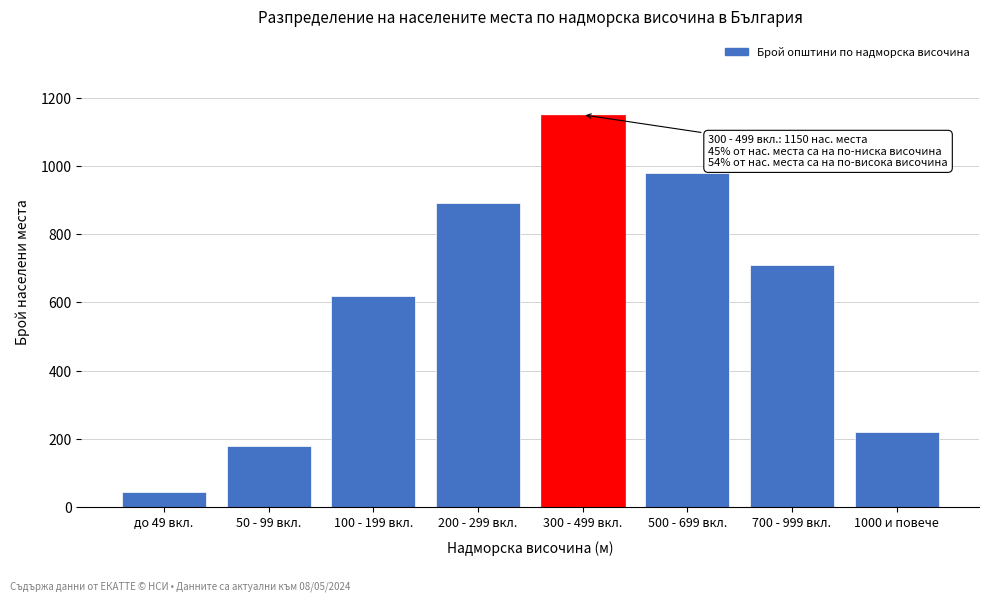

Reading left to right, list all the values displayed in this chart.

до 49 вкл.=45	50 - 99 вкл.=180	100 - 199 вкл.=620	200 - 299 вкл.=890	300 - 499 вкл.=1150	500 - 699 вкл.=980	700 - 999 вкл.=710	1000 и повече=220